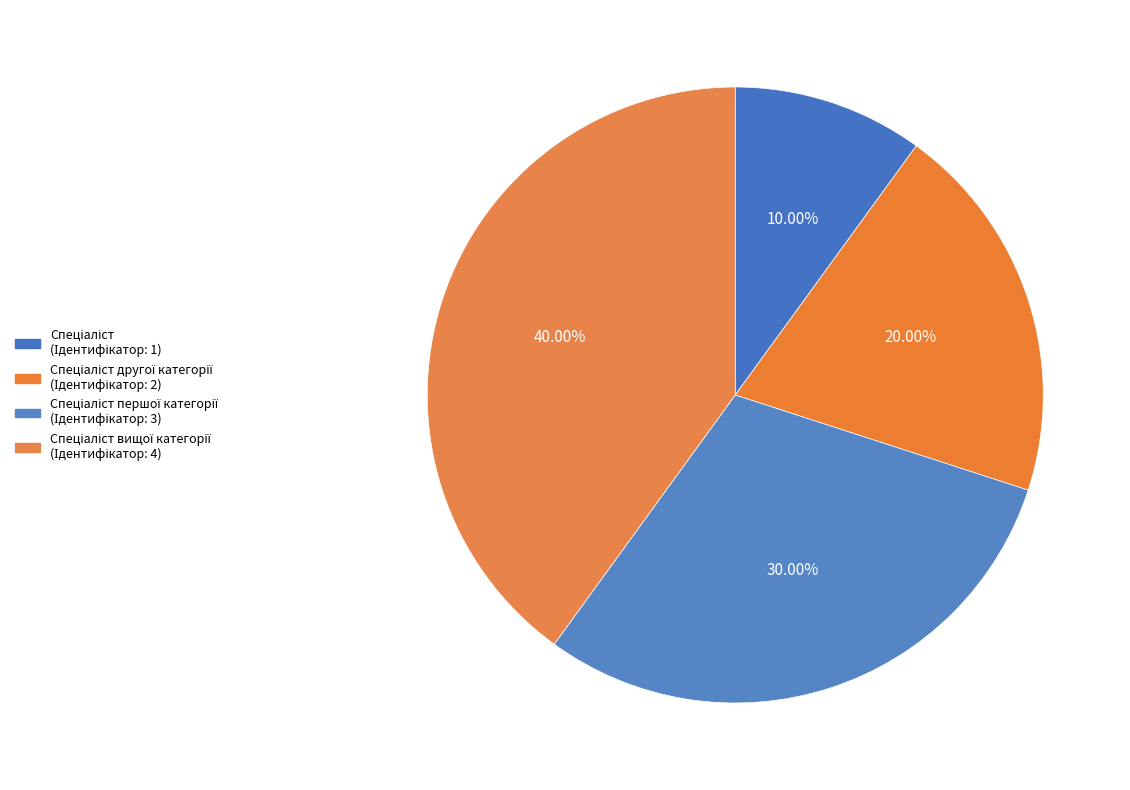

Count the number of slices in the pie.

4